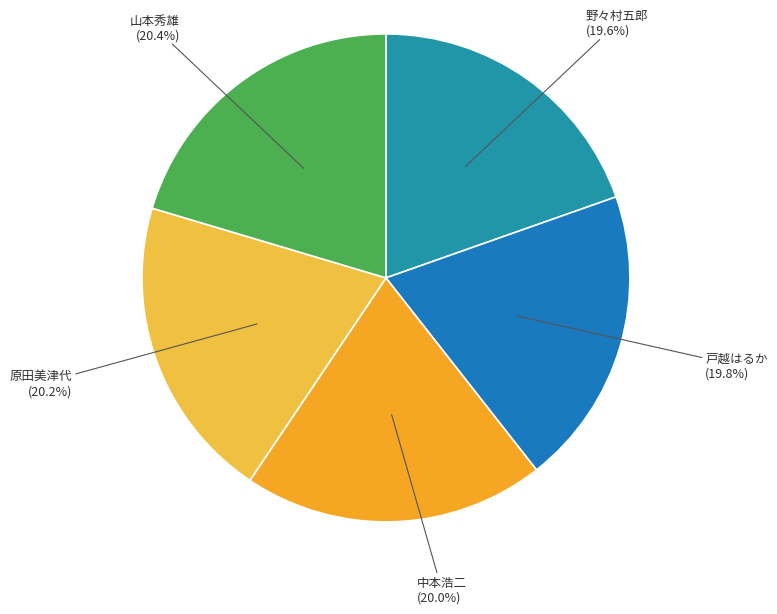

Combined, do 中本浩二 and 原田美津代 account for over 50%?

No